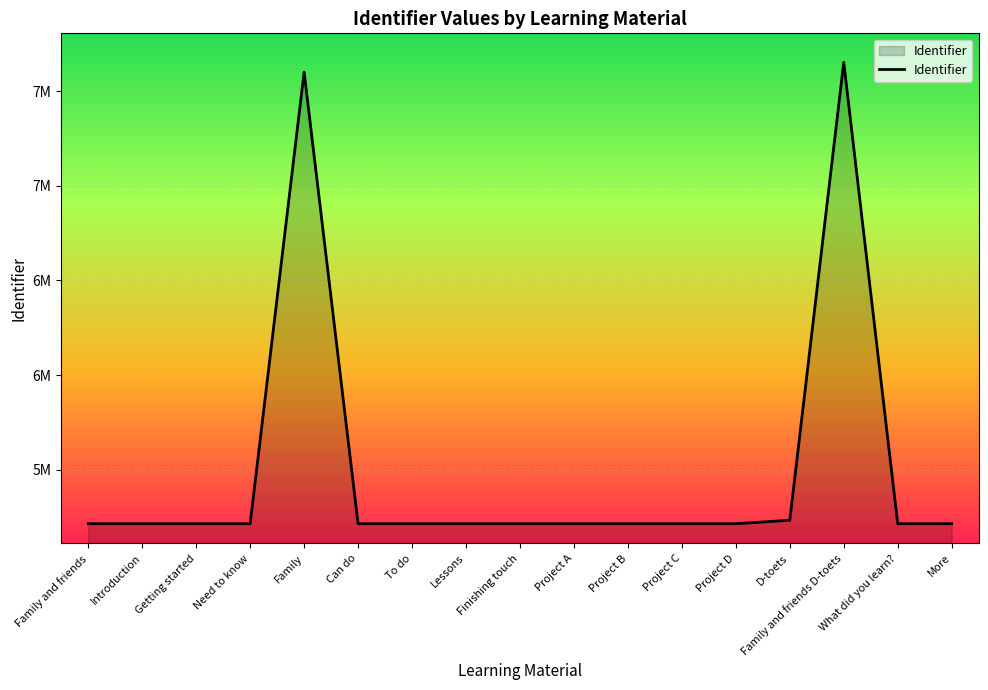

Is this an area chart (filled region under the line)?

Yes